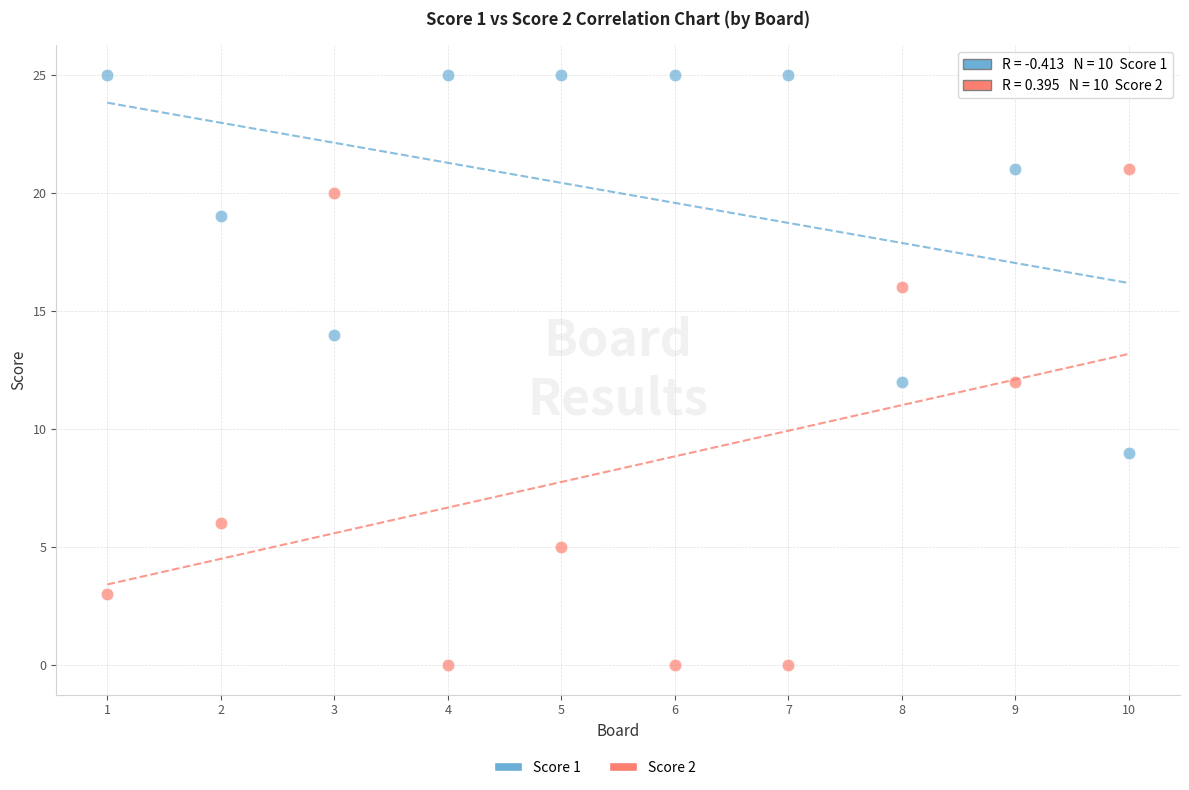

Which series reaches the minimum Y coordinate?

Score 2